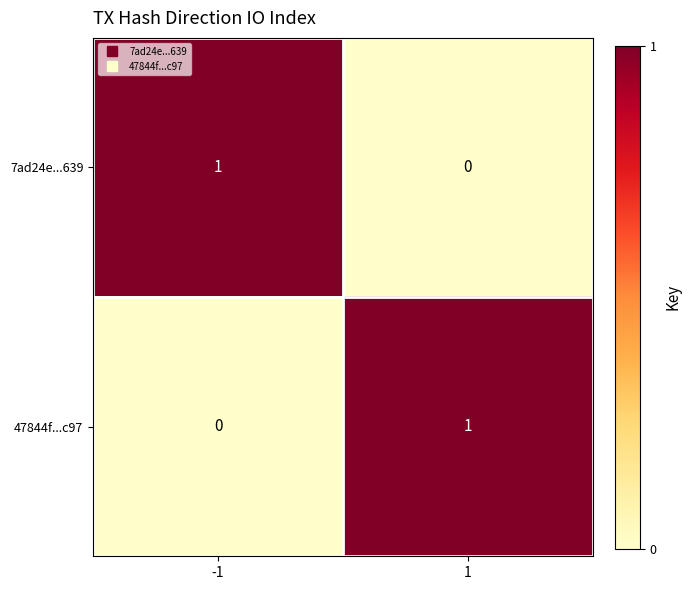

How many categories are shown in the chart?

2